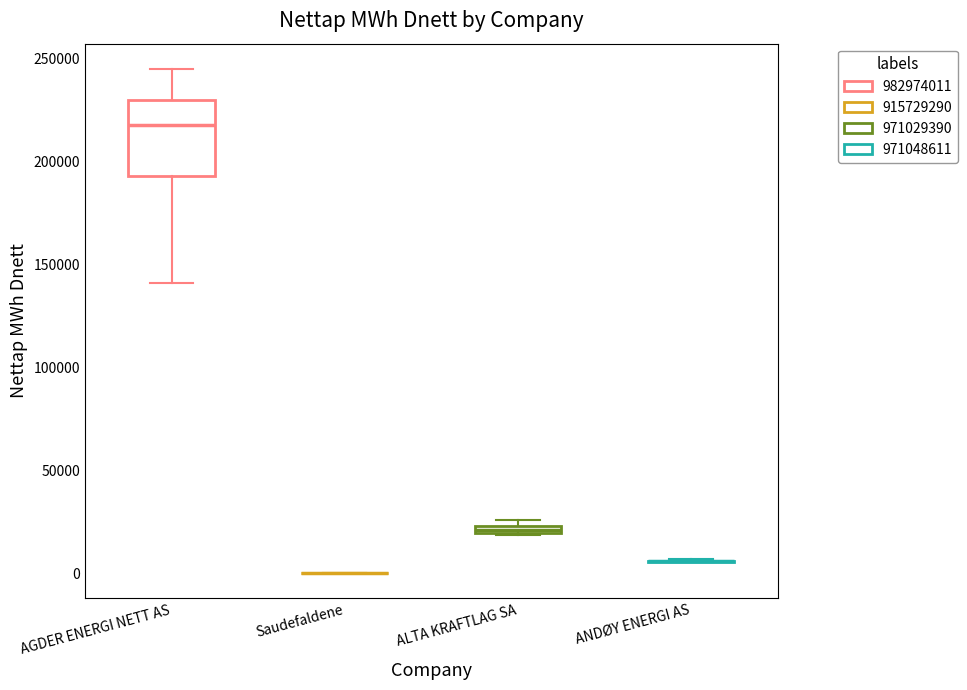

Which box is the tallest, from its lower edge to its upper edge?

AGDER ENERGI NETT AS